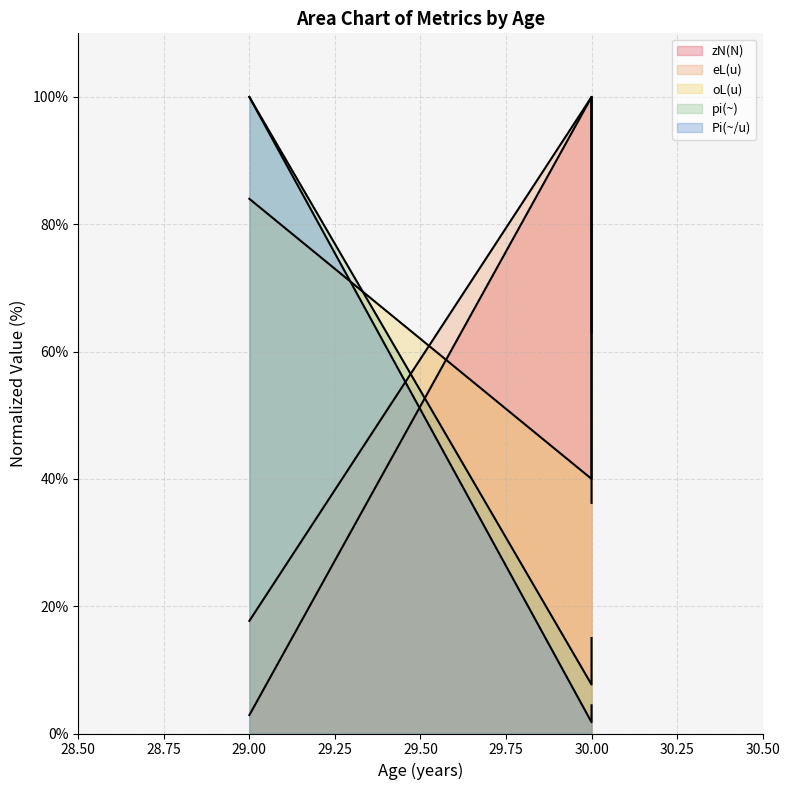

Reading left to right, transcribe all the data shown in this chart.

zN(N): 2.9	100.0	36.2
eL(u): 17.7	100.0	63.1
oL(u): 84.0	40.0	100.0
pi(~): 100.0	7.7	15.0
Pi(~/u): 100.0	1.8	4.4